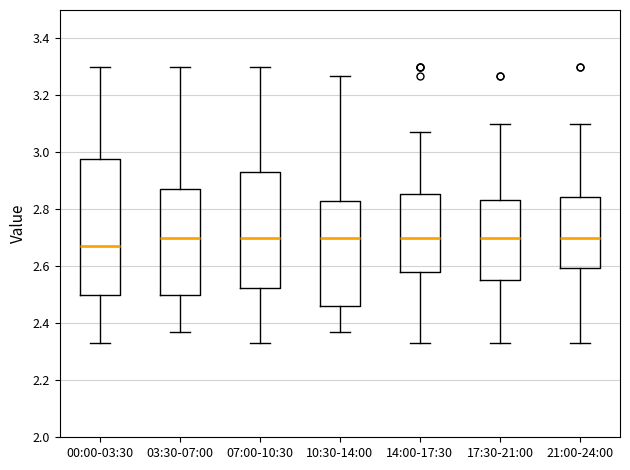

Reading left to right, transcribe this box plot: for each box, give where its median line is, the range the box spans, and where its two whiskers end, as read against the y-axis. The values are not printed on the chart, so give them approximately, as read against the axis.

00:00-03:30: median 2.68, box 2.50 to 2.98, whiskers 2.34 to 3.30
03:30-07:00: median 2.70, box 2.50 to 2.88, whiskers 2.38 to 3.30
07:00-10:30: median 2.70, box 2.52 to 2.94, whiskers 2.34 to 3.30
10:30-14:00: median 2.70, box 2.46 to 2.84, whiskers 2.38 to 3.28
14:00-17:30: median 2.70, box 2.58 to 2.86, whiskers 2.34 to 3.08
17:30-21:00: median 2.70, box 2.56 to 2.84, whiskers 2.34 to 3.10
21:00-24:00: median 2.70, box 2.60 to 2.84, whiskers 2.34 to 3.10